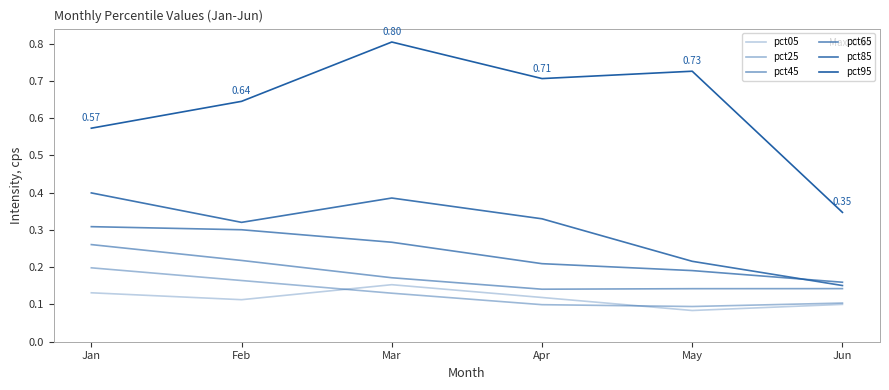

How many lines are shown in the chart?

6